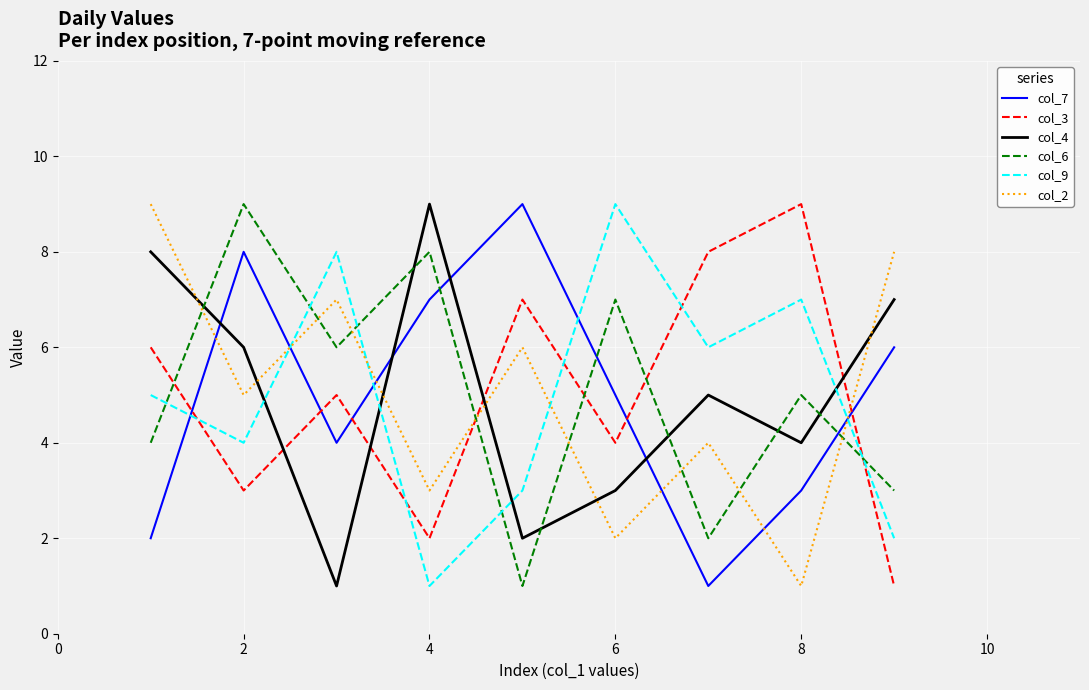

Which series ends up on top after the final intersection of col_7 and col_4?

col_4